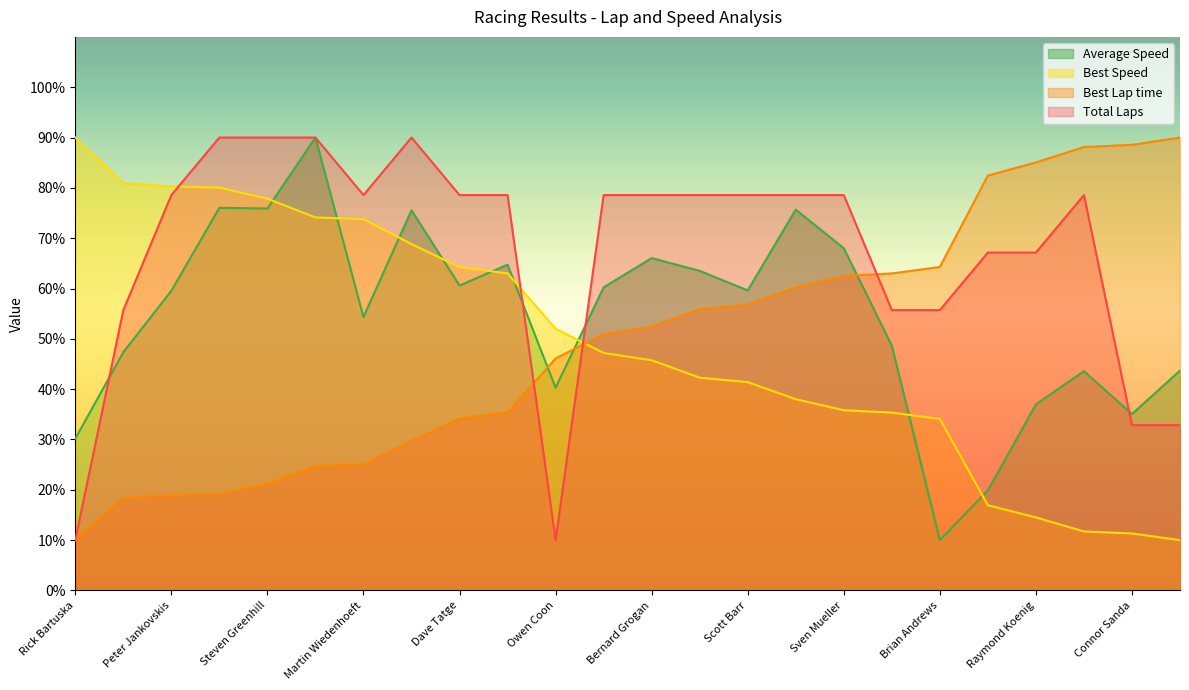

Rank the series by their maximum value, from lowest to highest.

Total Laps, Best Lap time, Best Speed, Average Speed